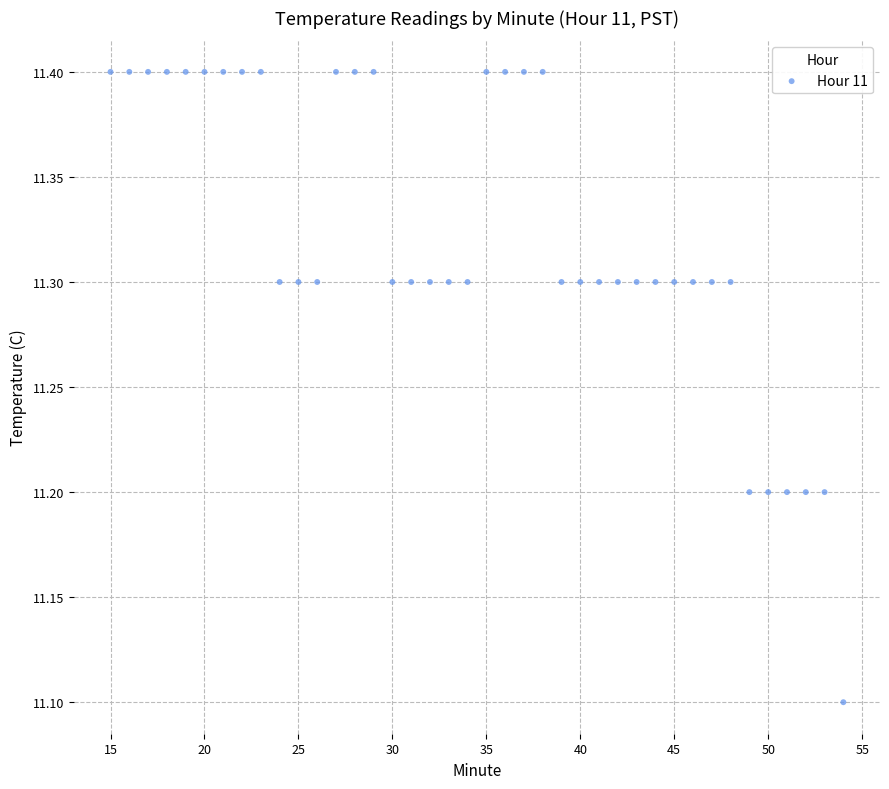

What Y value in the scatter plot is closest to 11?

11.1